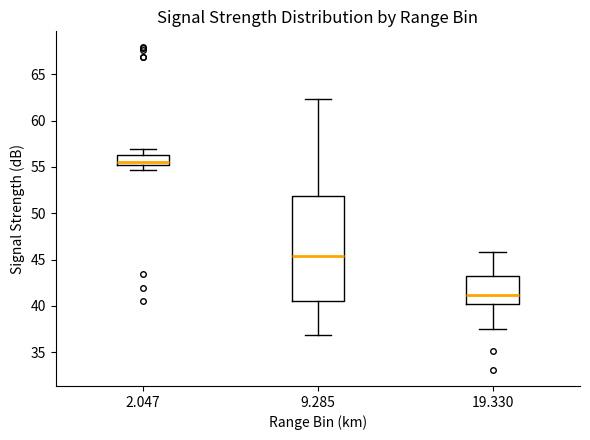

Which box has the lowest median line?

19.330